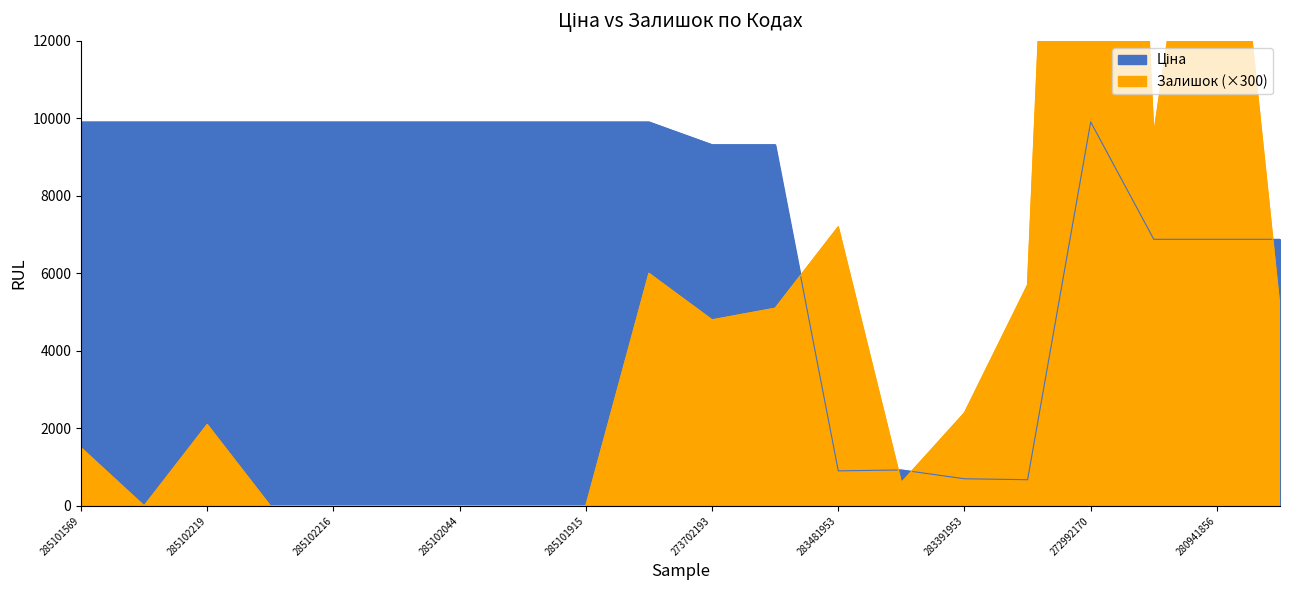

Read the Залишок value at 273702194.

5100.0